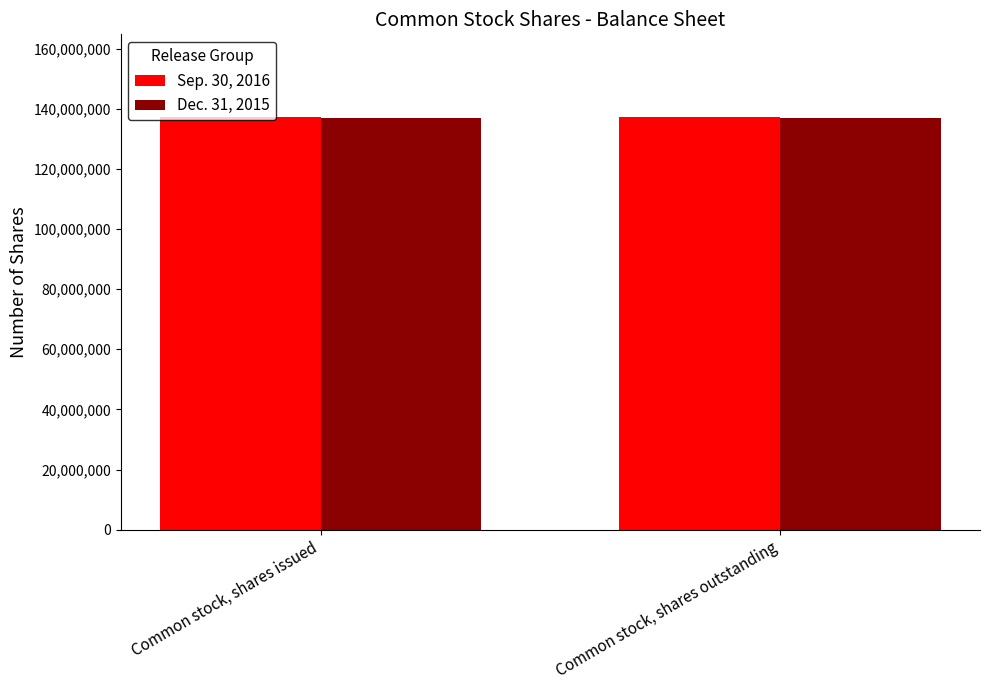

True or false: Dec. 31, 2015 has a value of 137002031 at Common stock, shares outstanding.

True